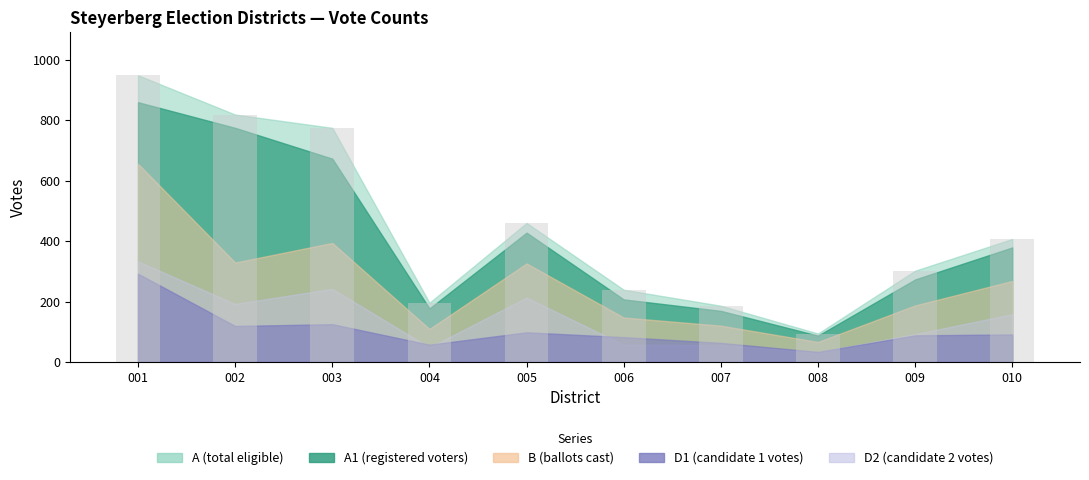

List the labels in order of value, largest first.

001, 002, 003, 005, 010, 009, 006, 004, 007, 008